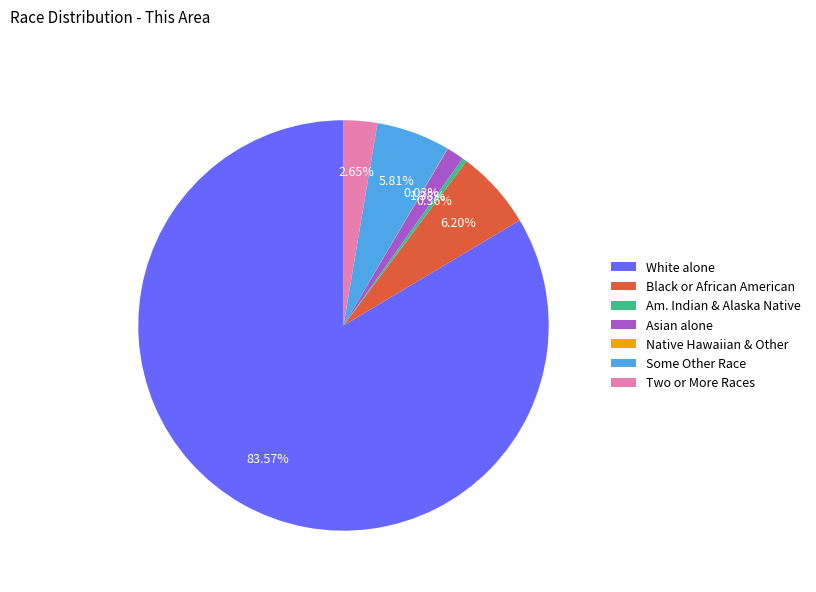

Is the sum of Asian alone and Two or More Races greater than half?

No